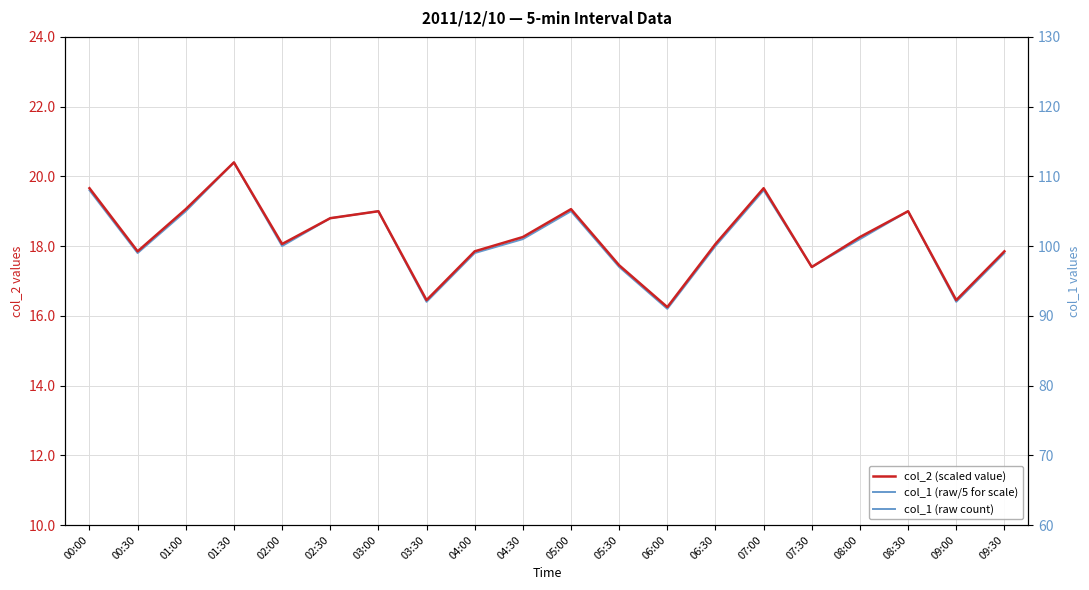

Reading left to right, transcribe all the data shown in this chart.

col_2 (scaled value): 19.7	17.9	19.1	20.4	18.1	18.8	19.0	16.4	17.9	18.3	19.1	17.4	16.2	18.1	19.7	17.4	18.3	19.0	16.4	17.9
col_1 (raw/5 for scale): 19.6	17.8	19.0	20.4	18.0	18.8	19.0	16.4	17.8	18.2	19.0	17.4	16.2	18.0	19.6	17.4	18.2	19.0	16.4	17.8
col_1 (raw): 98.0	89.0	95.0	102.0	90.0	94.0	95.0	82.0	89.0	91.0	95.0	87.0	81.0	90.0	98.0	87.0	91.0	95.0	82.0	89.0